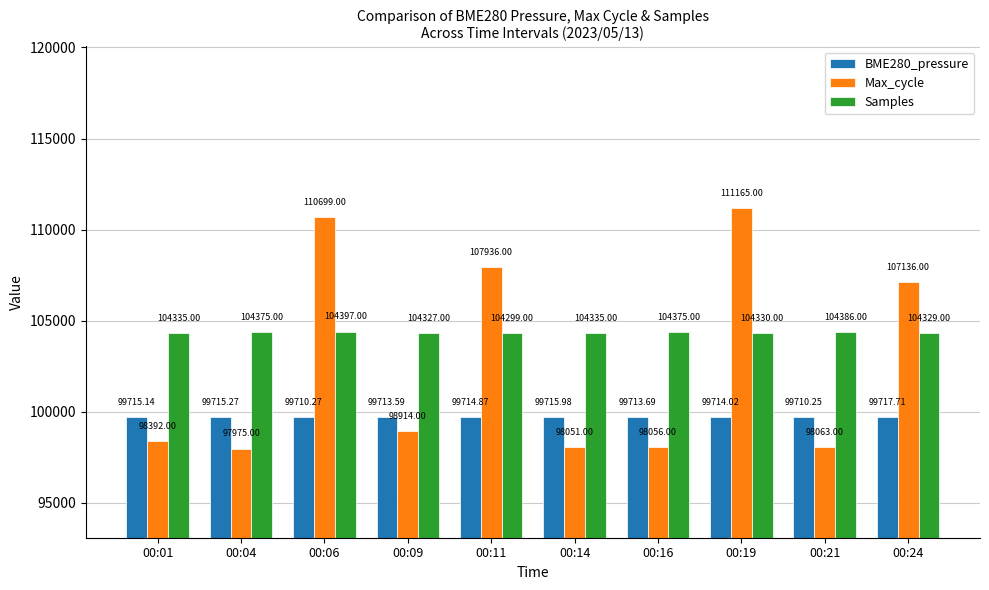

What is the difference between the maximum and minimum values in the BME280_pressure series?

7.5